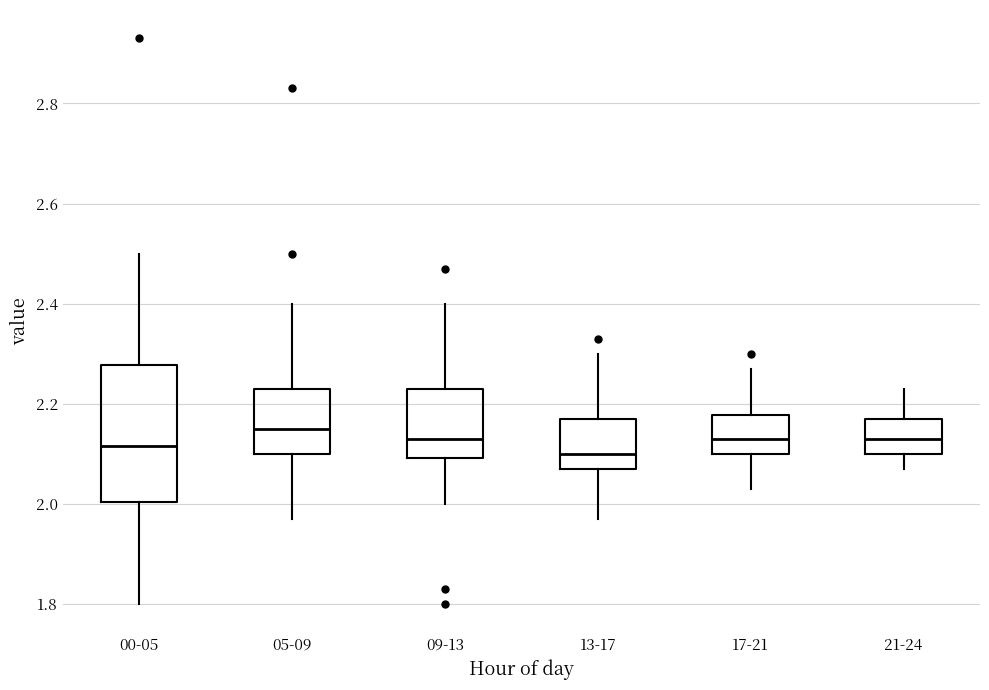

Reading left to right, read every box against the y-axis: the position of its median line, the range the box covers, and the ends of its whiskers. The values are not printed on the chart, so give them approximately, as read against the axis.

00-05: median 2.12, box 2.00 to 2.28, whiskers 1.80 to 2.50
05-09: median 2.16, box 2.10 to 2.24, whiskers 1.98 to 2.40
09-13: median 2.14, box 2.10 to 2.24, whiskers 2.00 to 2.40
13-17: median 2.10, box 2.08 to 2.18, whiskers 1.98 to 2.30
17-21: median 2.14, box 2.10 to 2.18, whiskers 2.04 to 2.28
21-24: median 2.14, box 2.10 to 2.18, whiskers 2.08 to 2.24